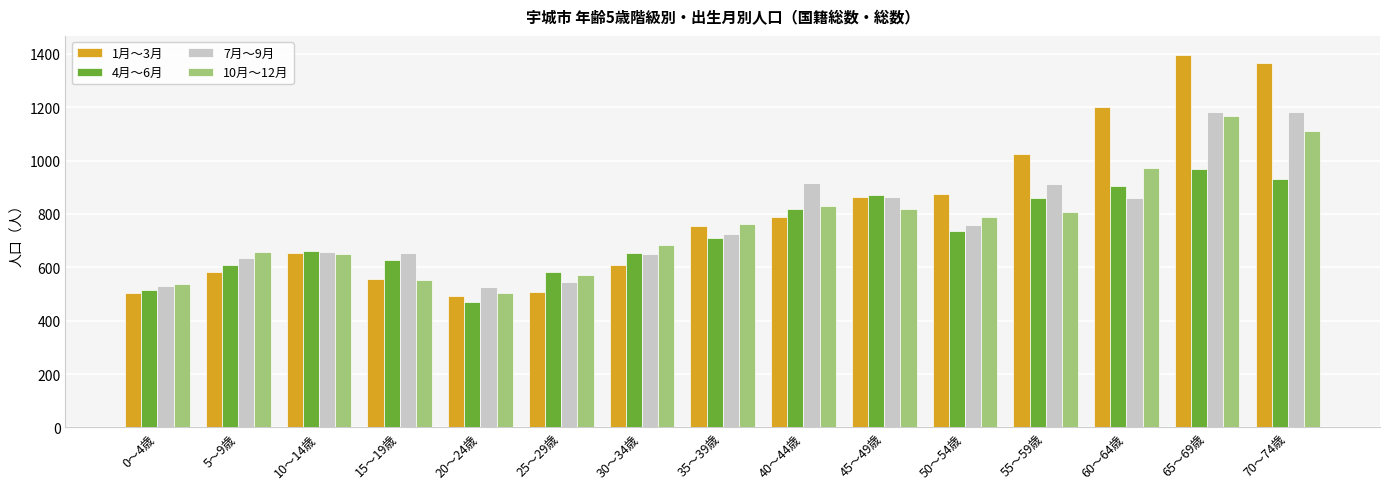

The 4月～6月 series shows 349 at 0～4歳. True or false?

False